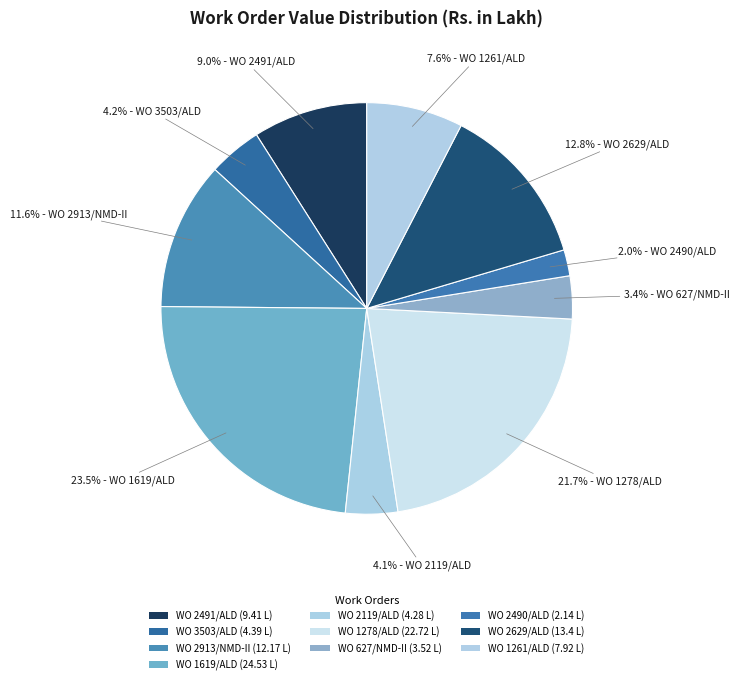

Do WO 1619/ALD and WO 627/NMD-II together represent more than half of the pie?

No